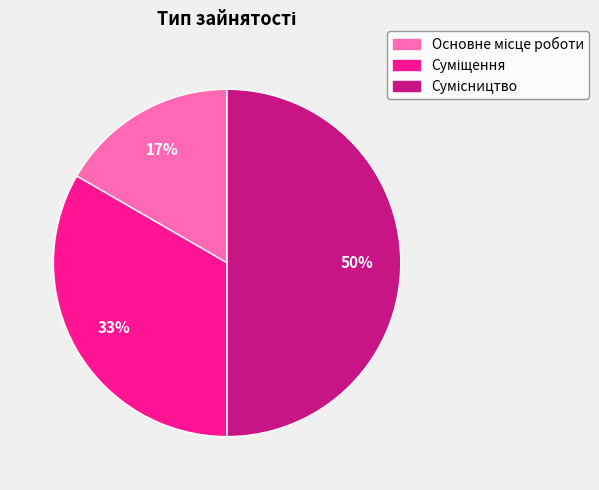

To the nearest percent, what is the average slice percentage?

33%